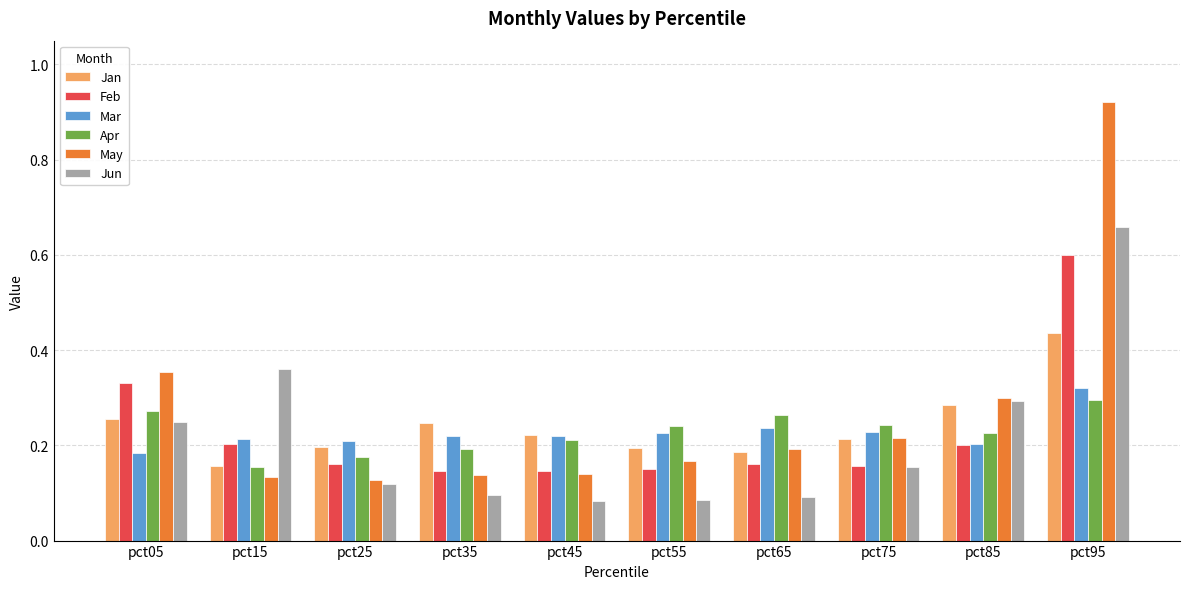

The Feb series shows 0.2 at pct15. True or false?

True